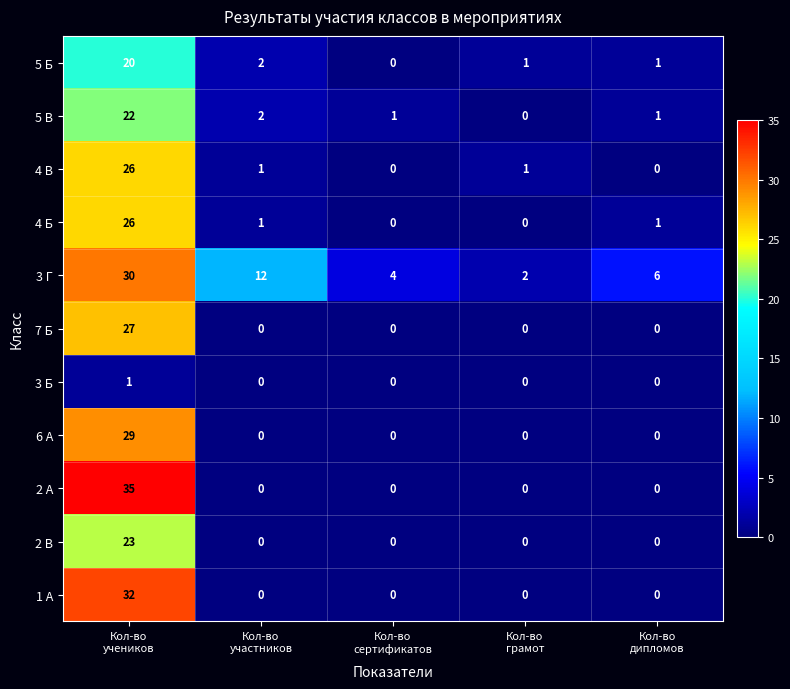

How many categories are shown in the chart?

5